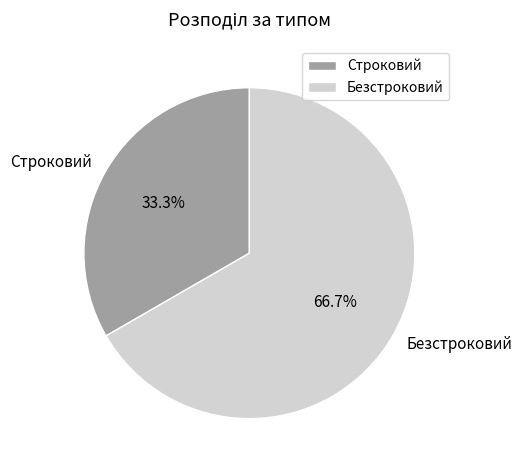

Approximately how many times larger is the value at Безстроковий compared to Строковий?

2.0